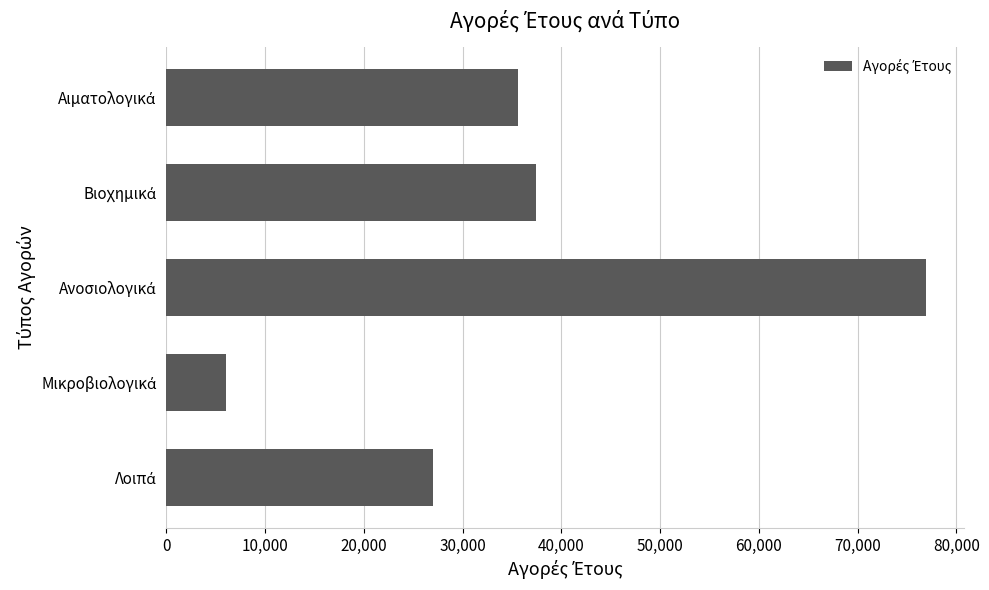

What is the value of the 4th bar from the top?

6088.7